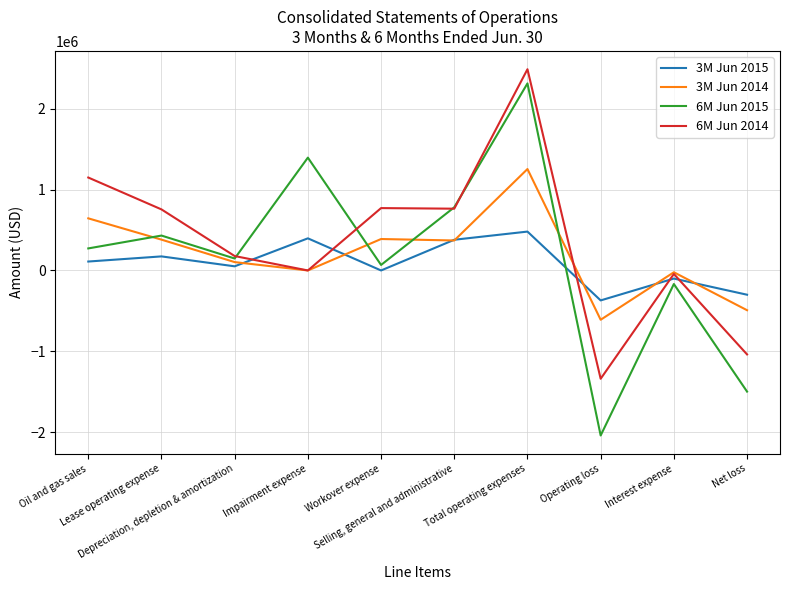

In 3M Jun 2015, how many points are lower than both neighbors (excluding endpoints)?

3